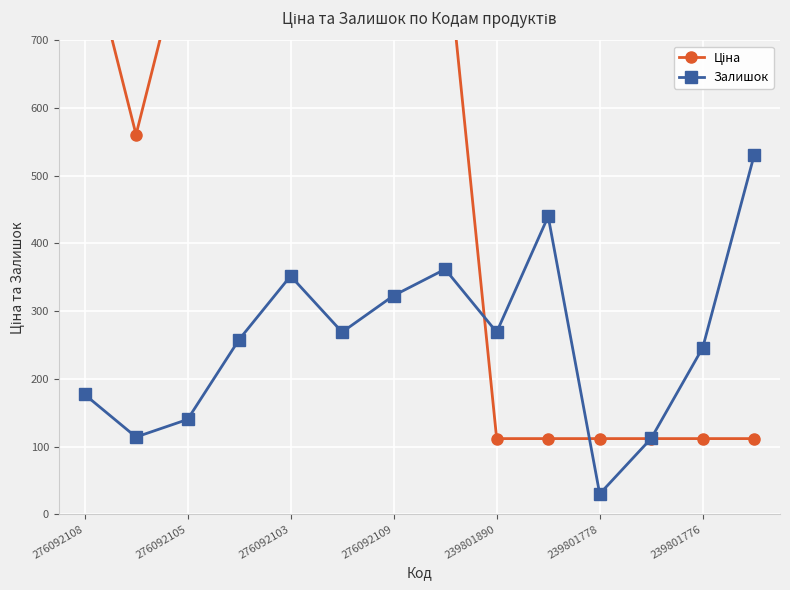

Does the chart display data point markers on the line(s)?

Yes